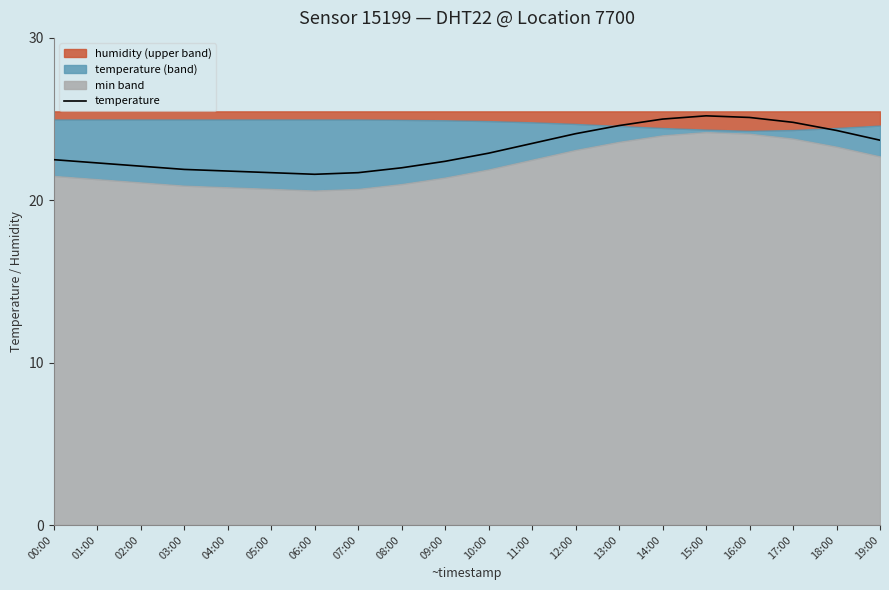

At which category does the chart reach its minimum across all series?

06:00